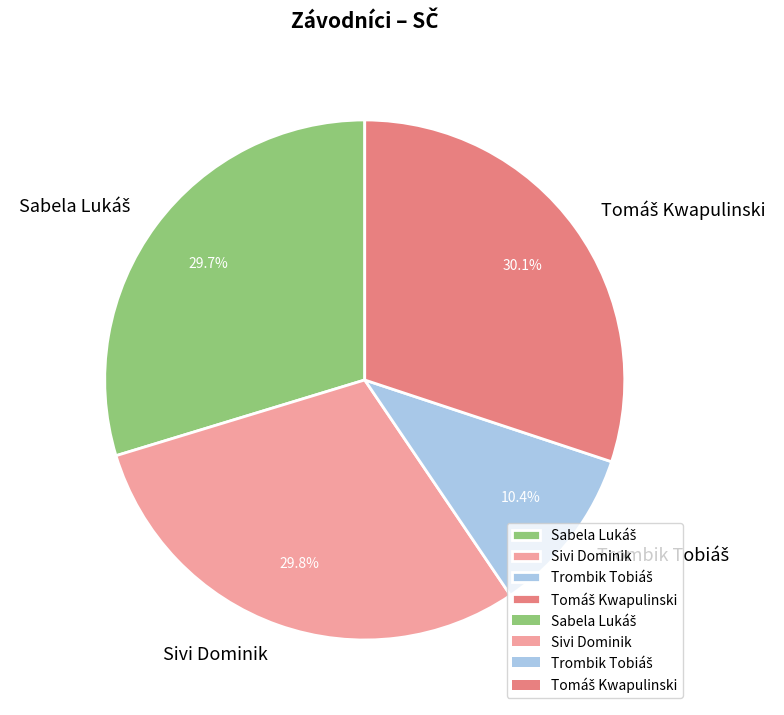

Count the number of slices in the pie.

4